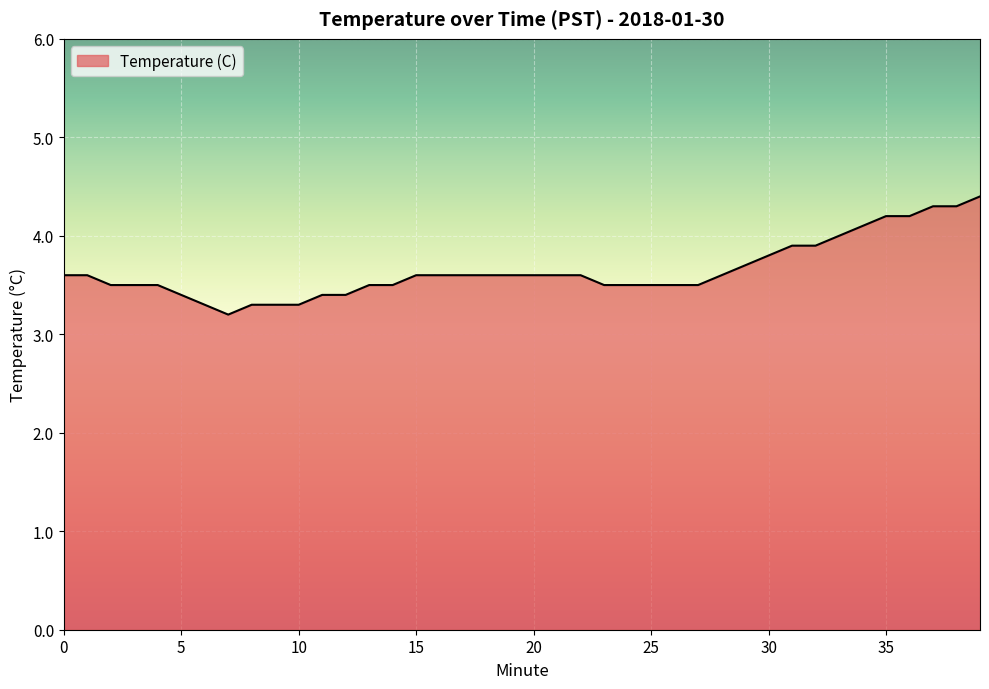

What is the maximum value shown in the chart?

4.4